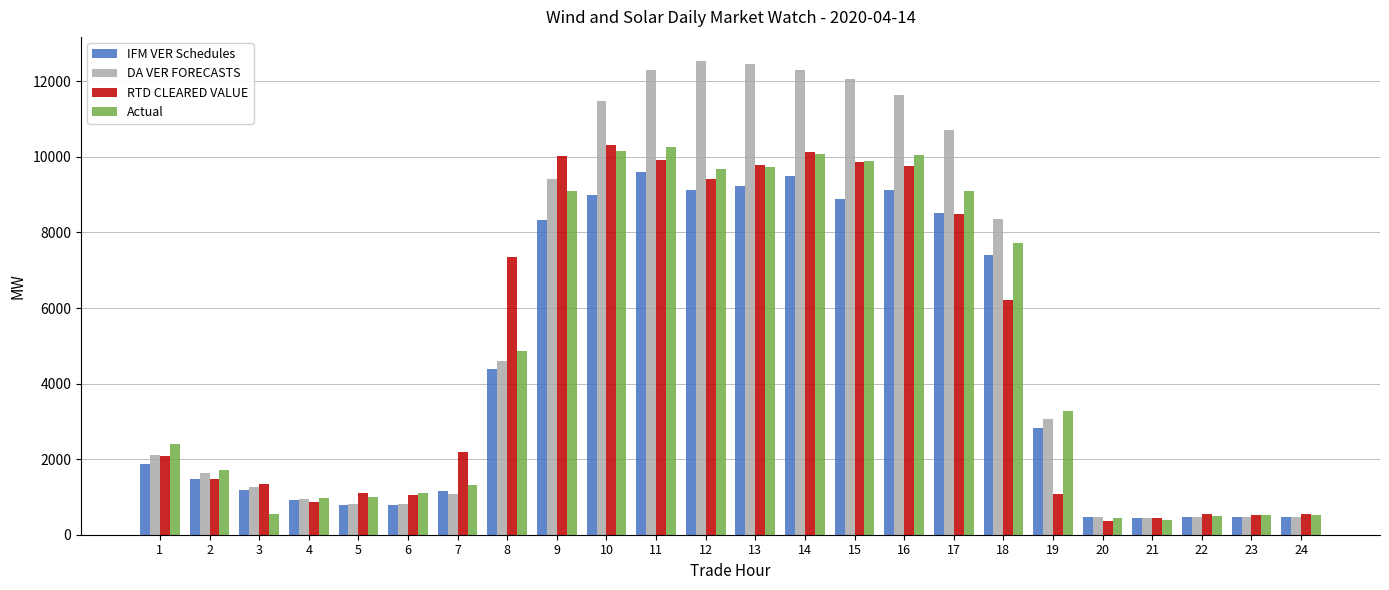

Which series has the largest total across all categories?

DA VER FORECASTS